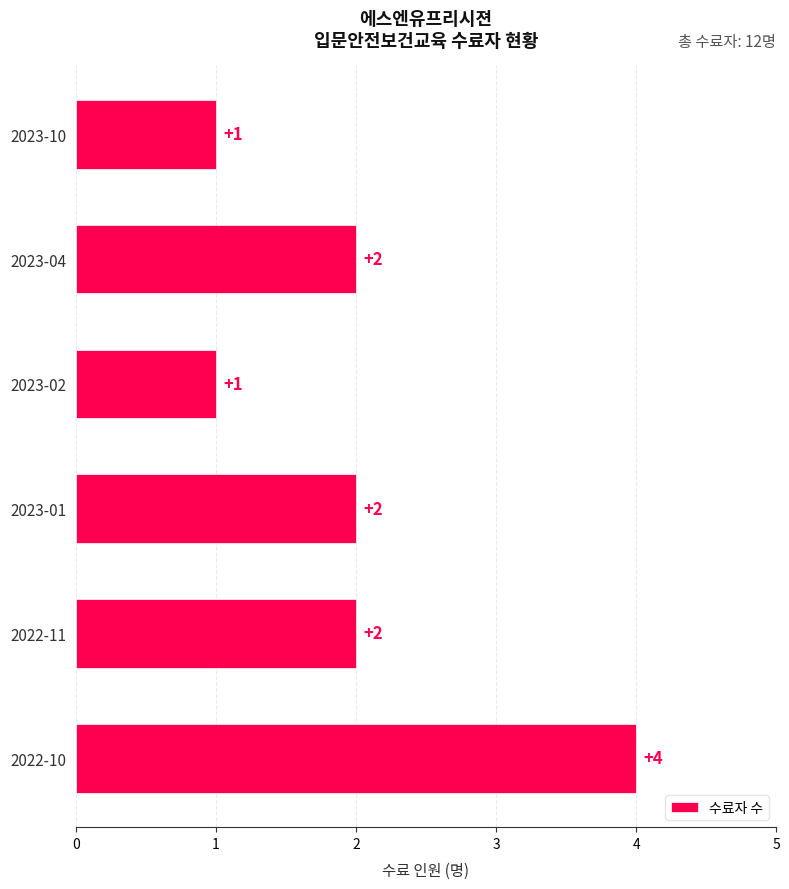

What is the sum of the values at 2023-02 and 2023-04?

3